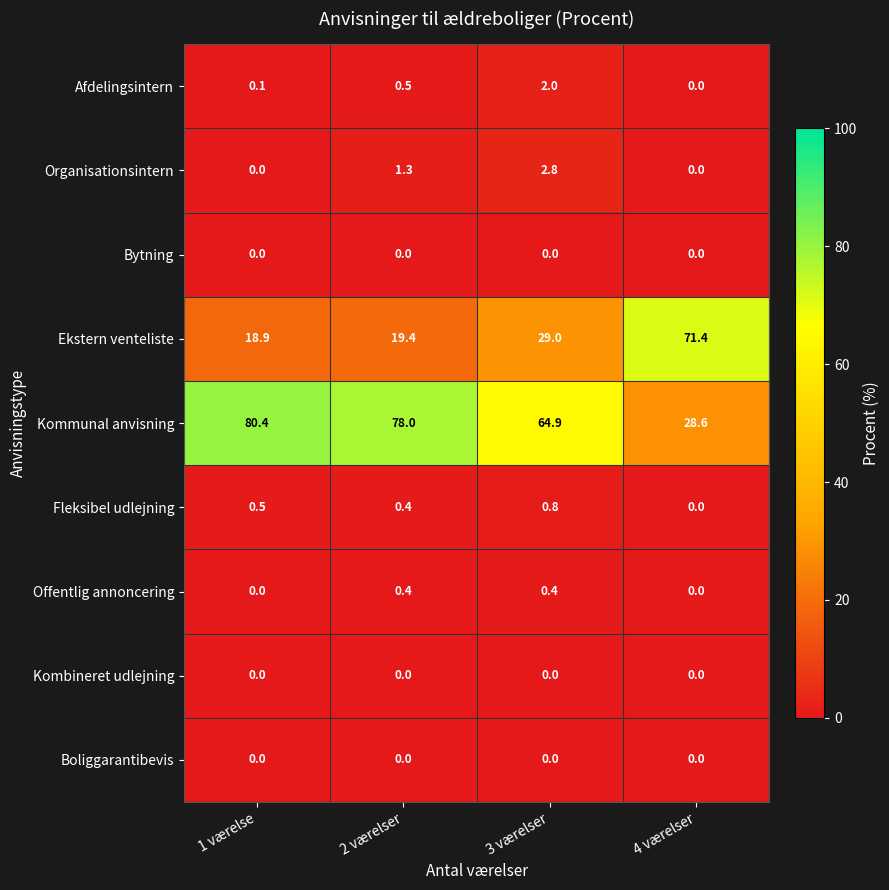

At how many categories does at least one series exceed 51?

4